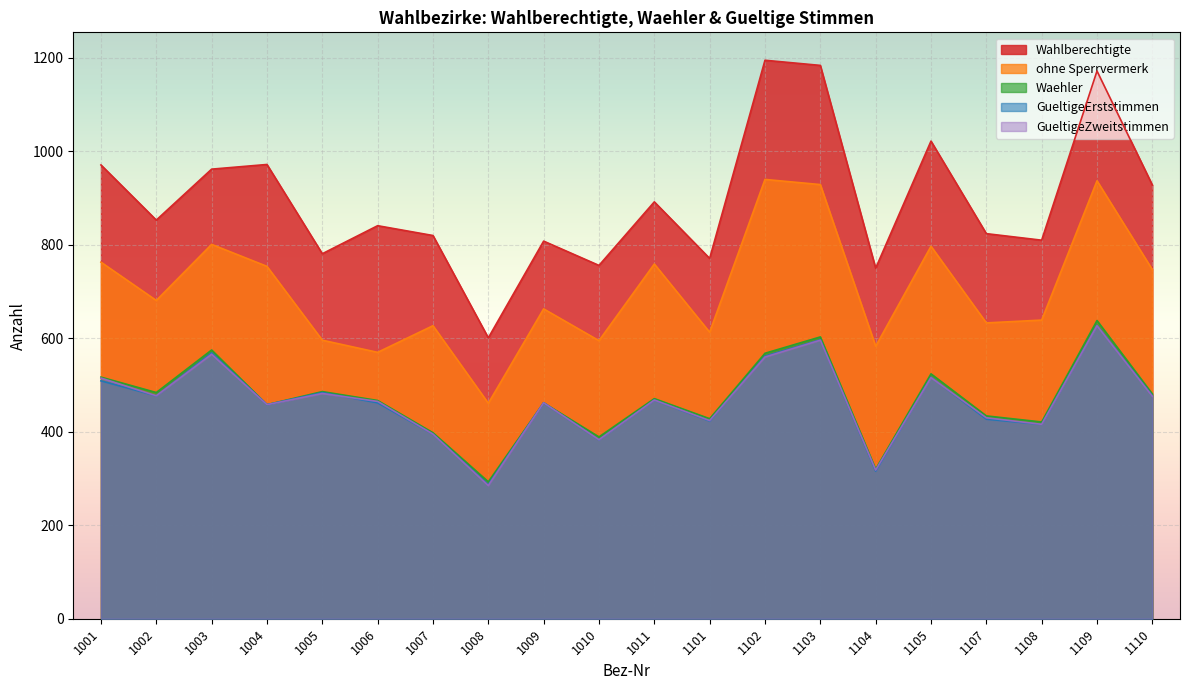

True or false: ohne Sperrvermerk and Wahlberechtigte intersect in this chart.

False